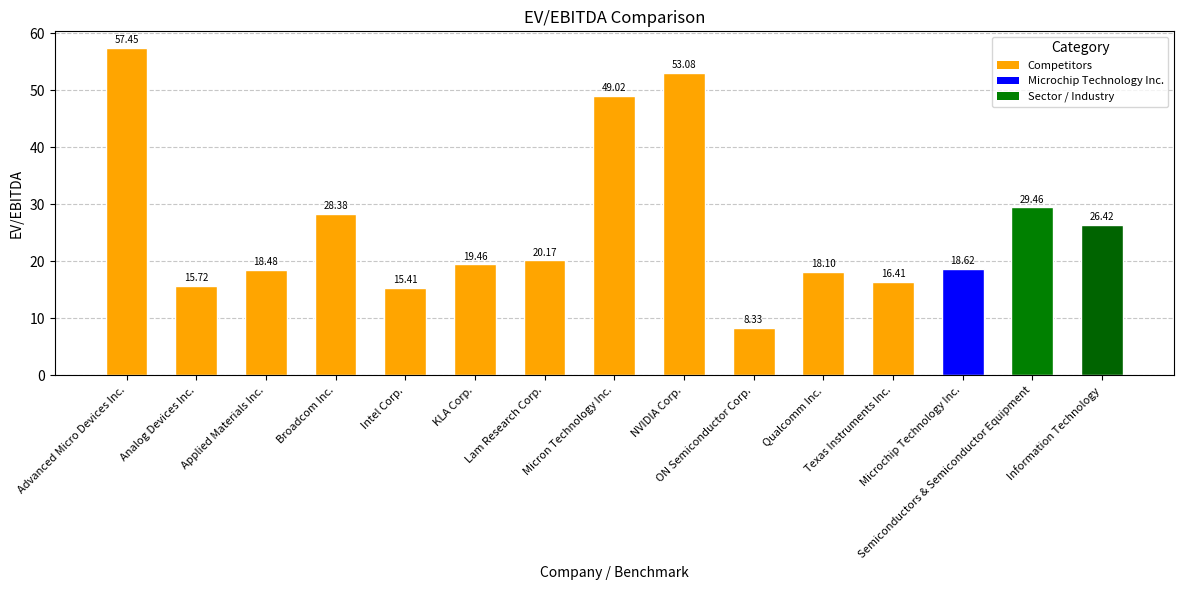

Reading left to right, extract all data points from this chart.

Advanced Micro Devices Inc.=57.5	Analog Devices Inc.=15.7	Applied Materials Inc.=18.5	Broadcom Inc.=28.4	Intel Corp.=15.4	KLA Corp.=19.5	Lam Research Corp.=20.2	Micron Technology Inc.=49.0	NVIDIA Corp.=53.1	ON Semiconductor Corp.=8.3	Qualcomm Inc.=18.1	Texas Instruments Inc.=16.4	Microchip Technology Inc.=18.6	Semiconductors & Semiconductor Equipment=29.5	Information Technology=26.4